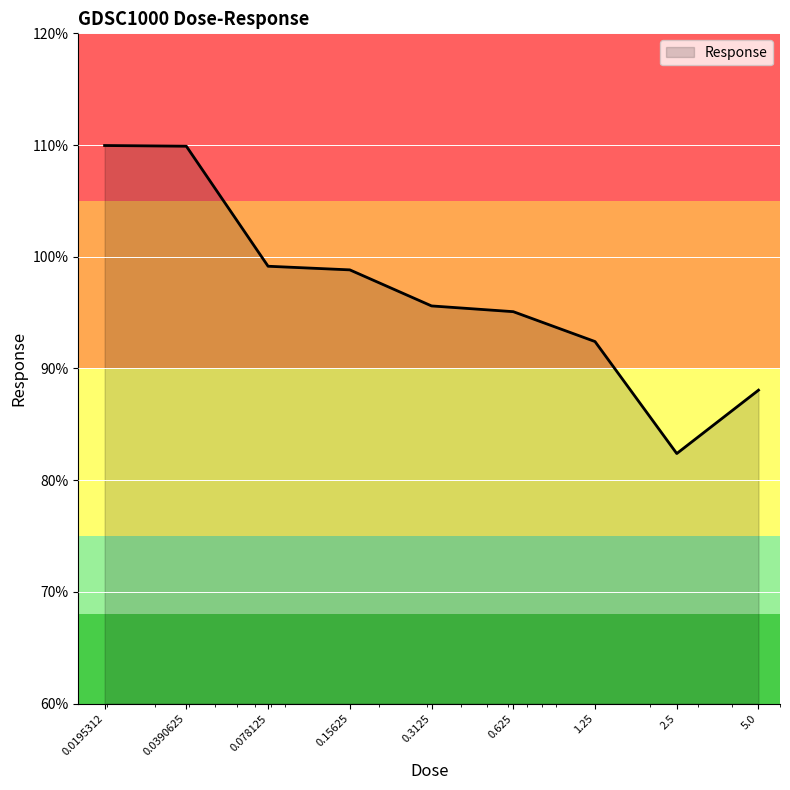

What is the maximum value shown in the chart?

110.0